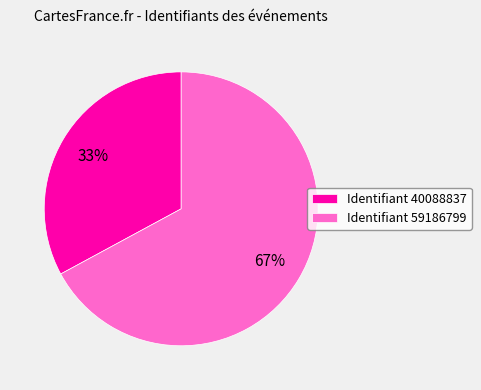

To the nearest percent, what portion does Identifiant 59186799 represent?

67%